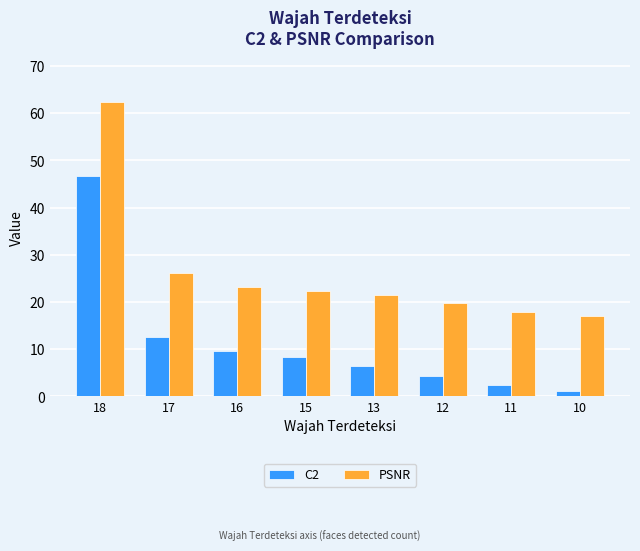

List the series in order of their overall mean, lowest first.

C2, PSNR